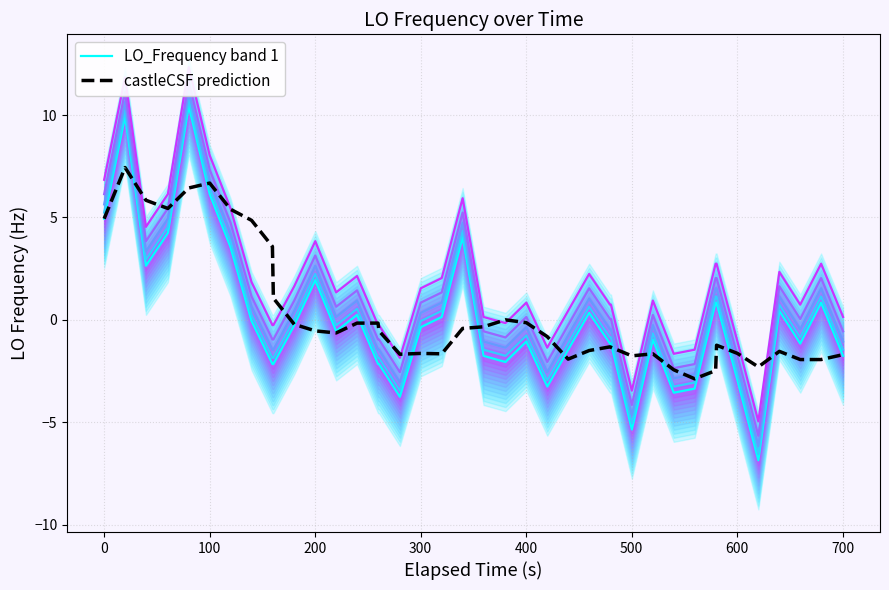

What is the lowest value of the castleCSF prediction series?

-2.9